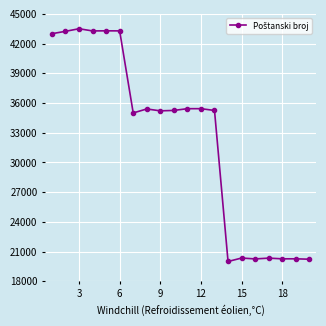

What is the value of the 20th point from the left?

20230